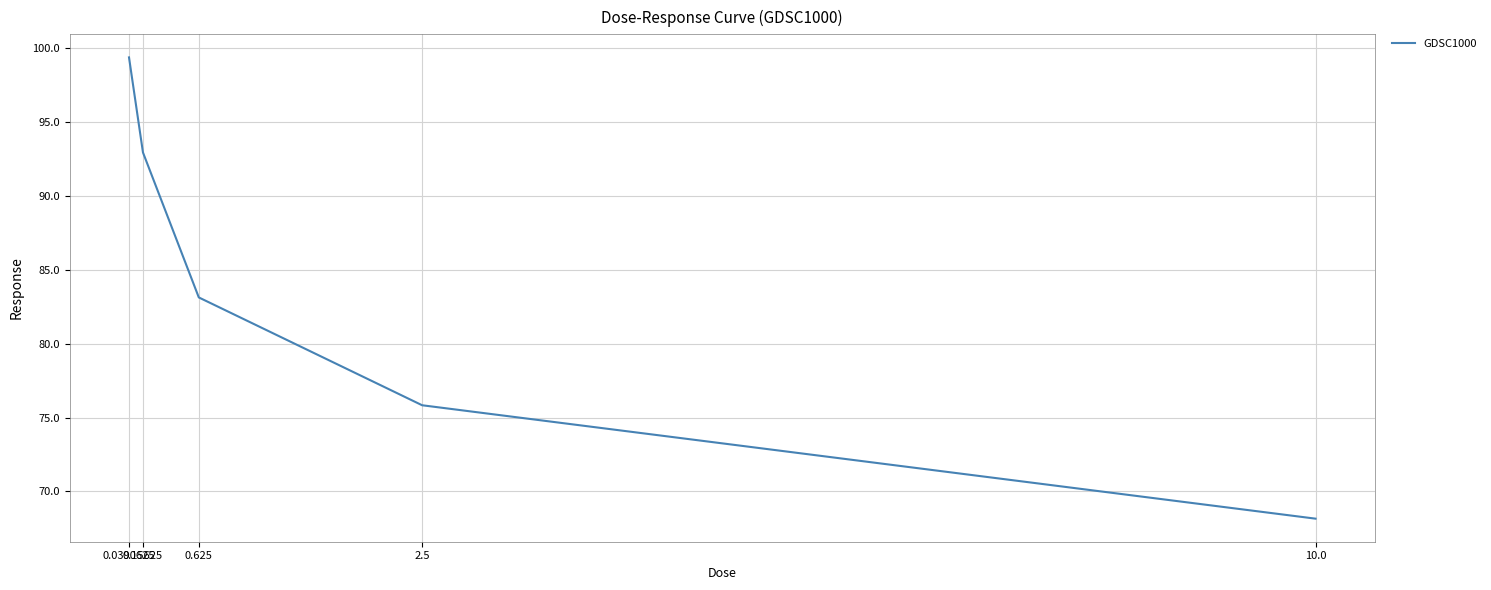

The value at 0.0390625 is 99.4. True or false?

True